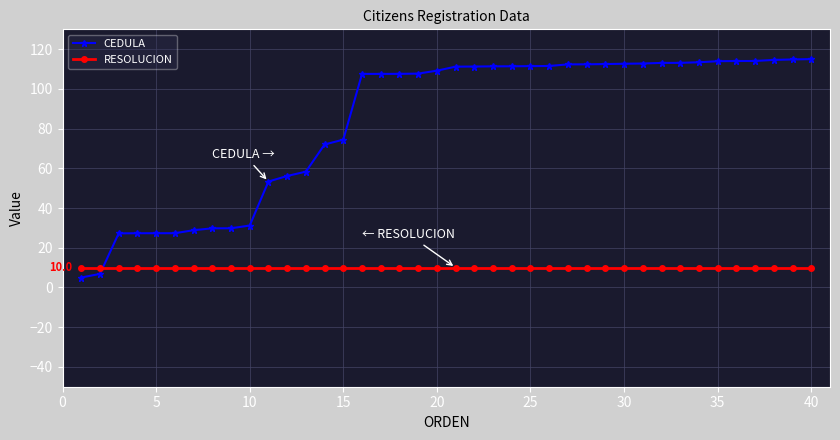

Does the chart display data point markers on the line(s)?

Yes